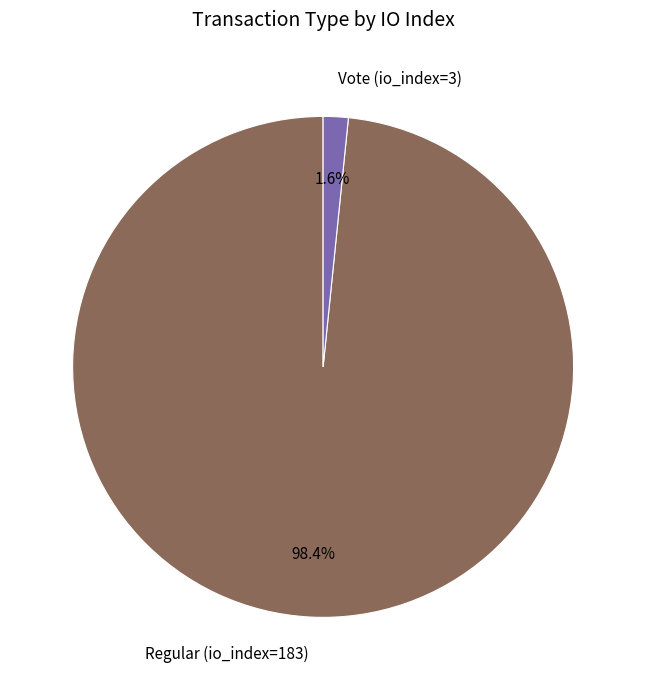

Which has a higher value, Vote (io_index=3) or Regular (io_index=183)?

Regular (io_index=183)